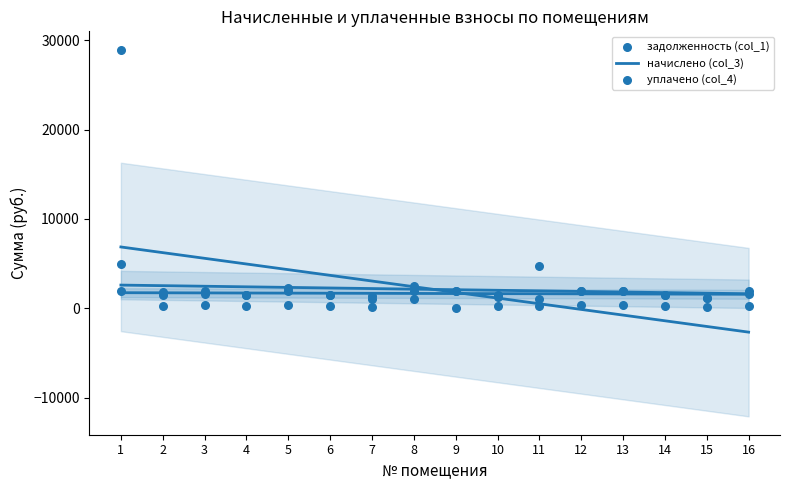

At which category is the sum across all series the highest?

1